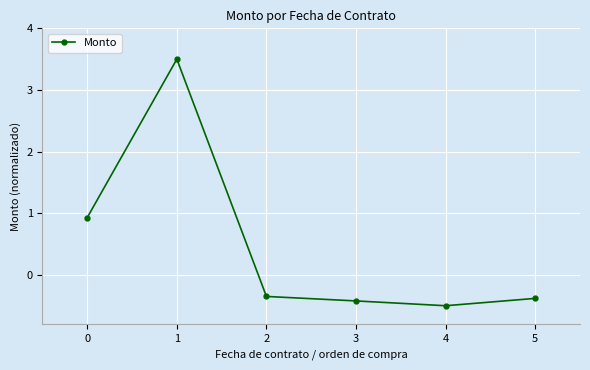

What value does the data have at 4?

-0.5